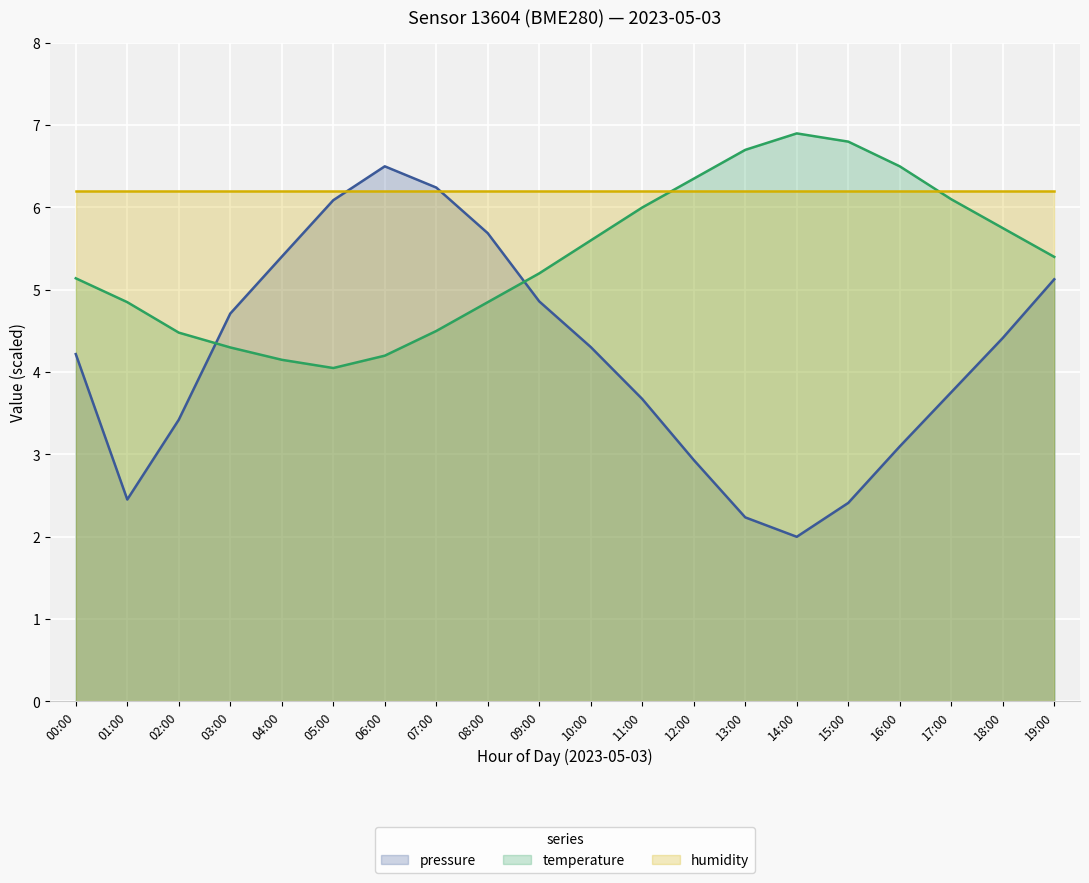

Which category has the lowest value in the pressure series?

14:00